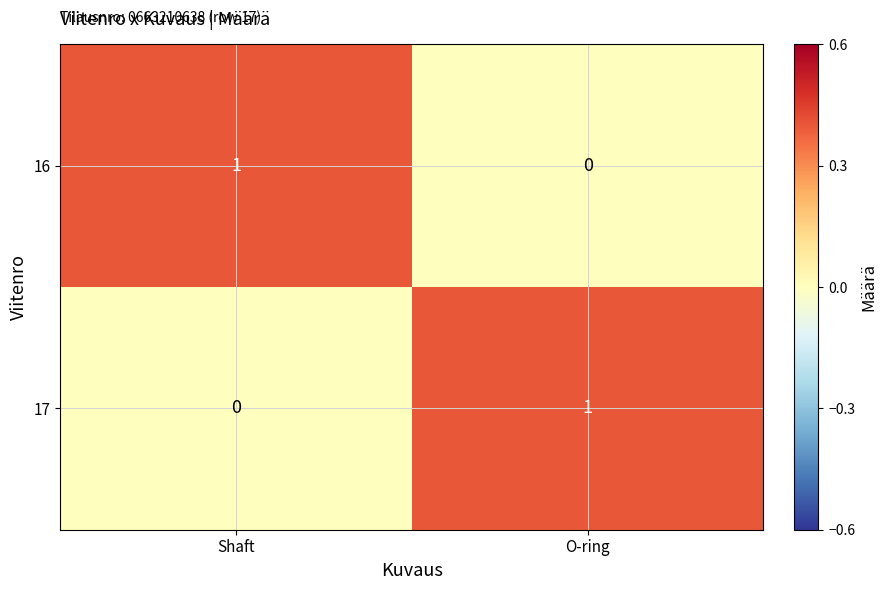

At which label is 16 closest to 0?

O-ring